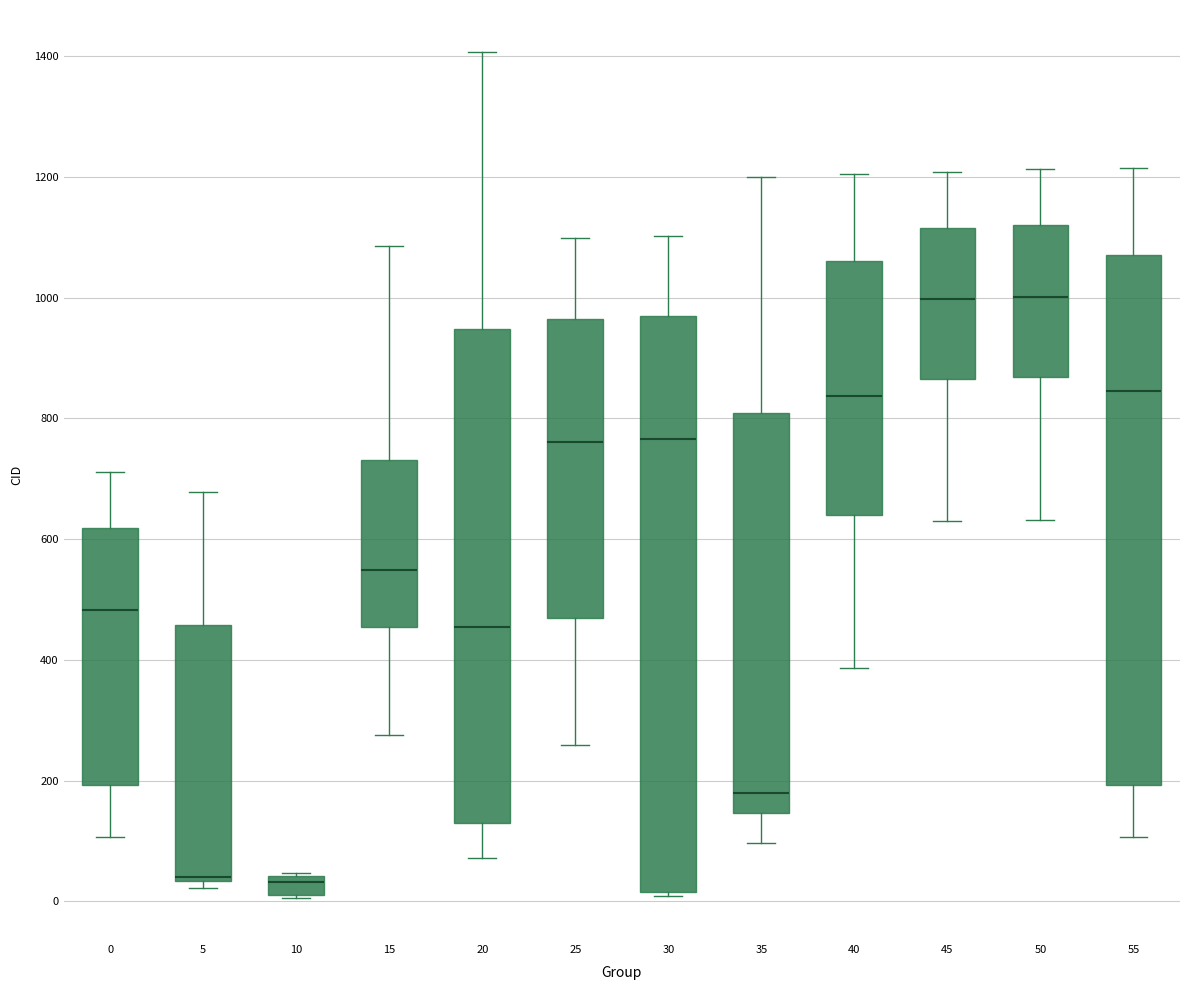

Where does the upper whisker of the box at x = 45 end on the y-axis? The values are not printed on the chart, so give them approximately, as read against the axis.

1200